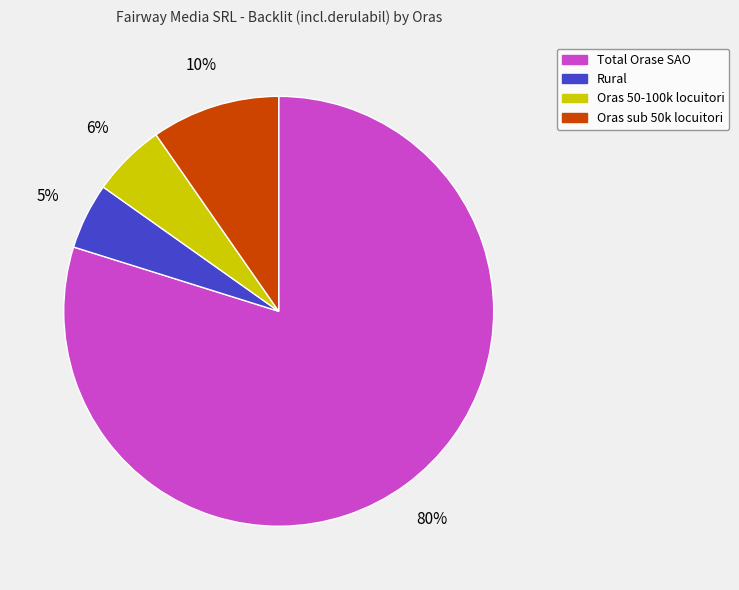

Count the number of slices in the pie.

4